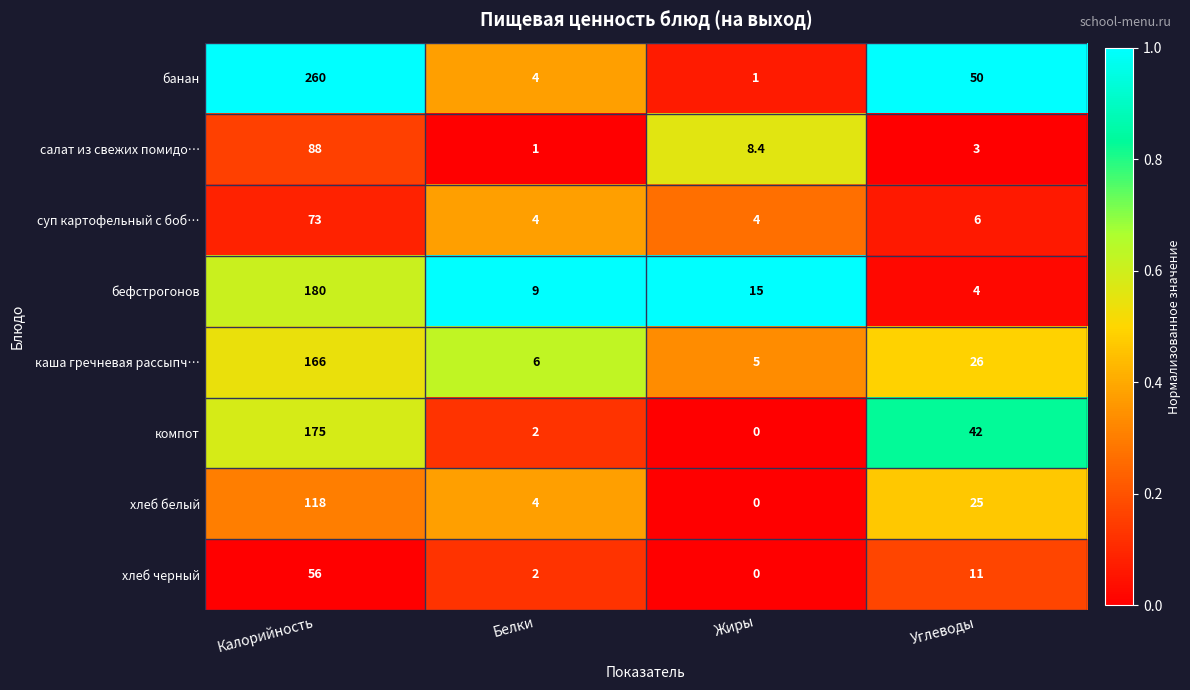

What is the difference between the maximum and second lowest values in the салат из свежих помидо… series?

85.0